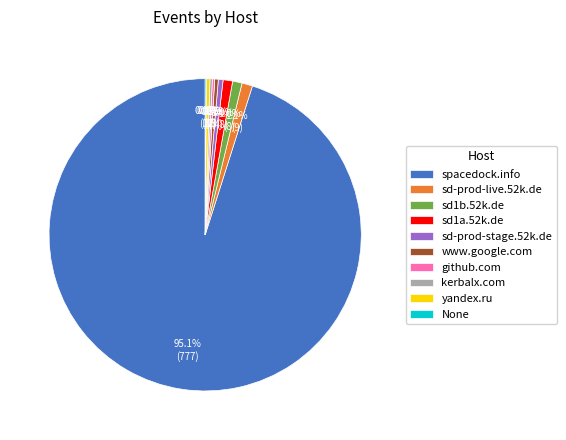

To the nearest percent, what portion does spacedock.info represent?

95%